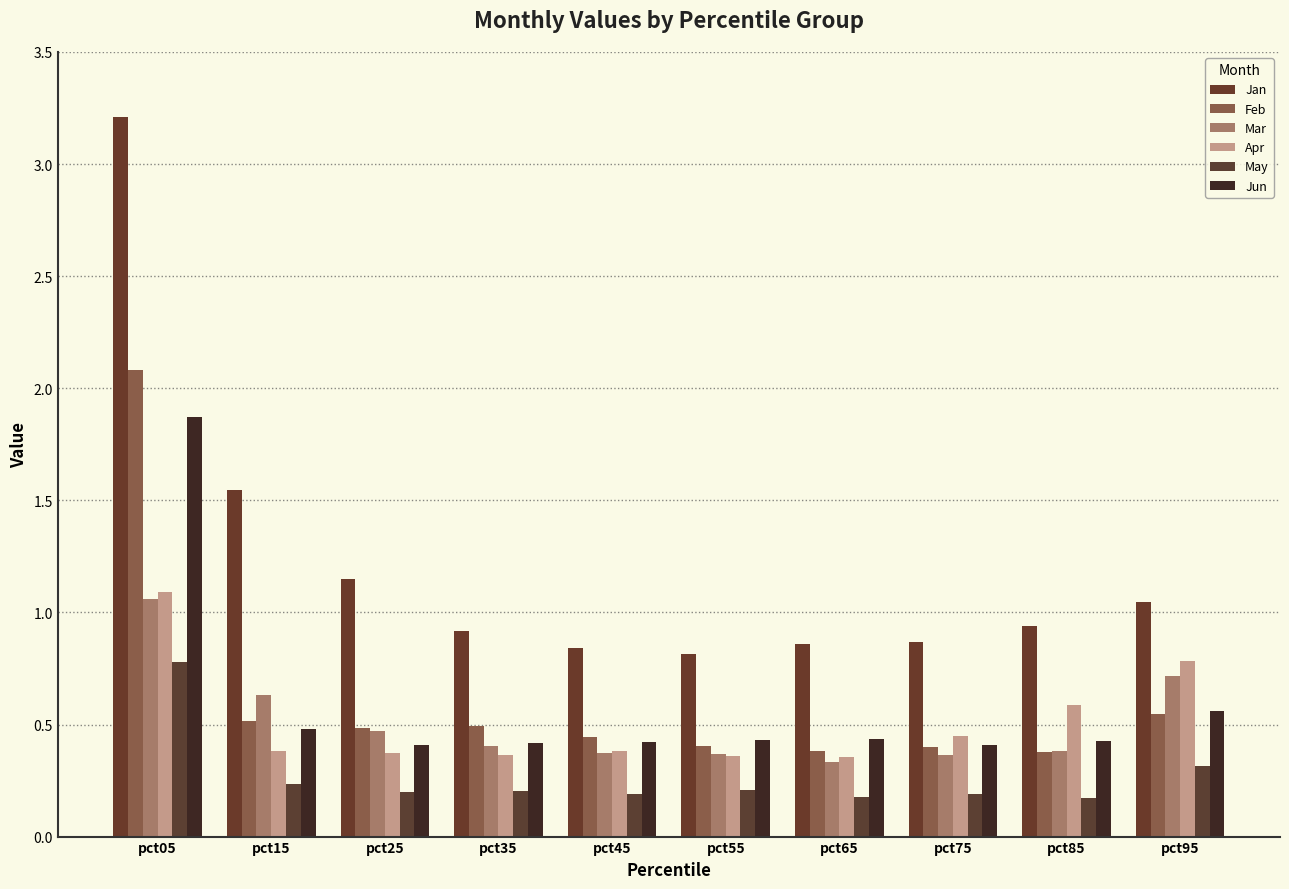

How many bars are there in each group?

6